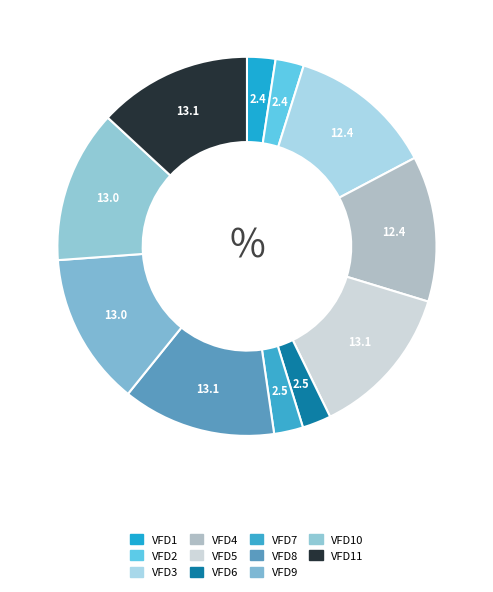

How many slices are in this pie chart?

11